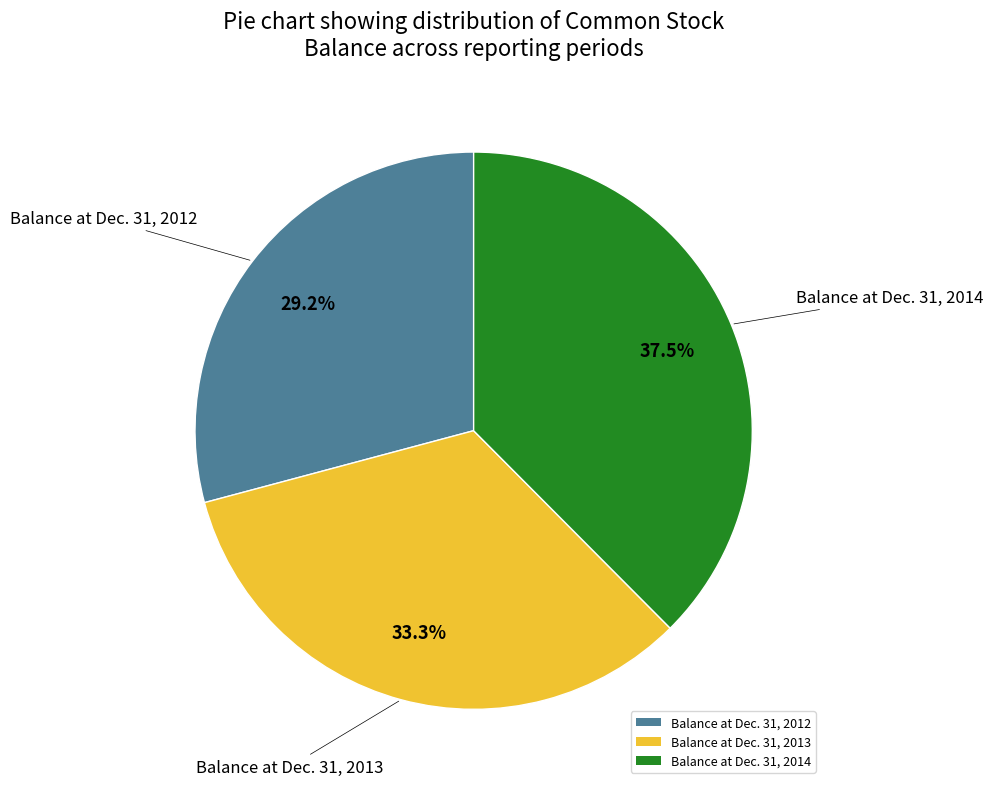

Is the sum of Balance at Dec. 31, 2012 and Balance at Dec. 31, 2014 greater than half?

Yes